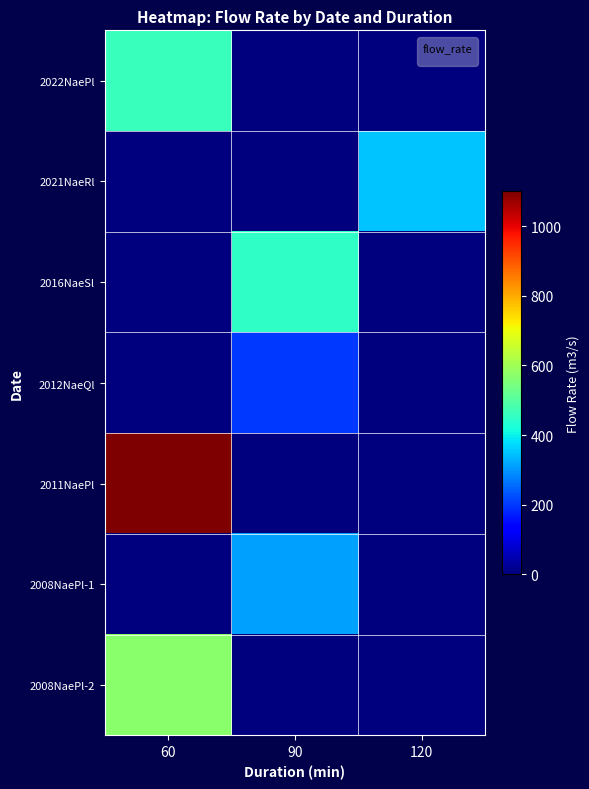

Reading left to right, extract all data points from this chart.

2022NaePl: 60=460	90=0	120=0
2021NaeRl: 60=0	90=0	120=350
2016NaeSl: 60=0	90=450	120=0
2012NaeQl: 60=0	90=200	120=0
2011NaePl: 60=1100	90=0	120=0
2008NaePl-1: 60=0	90=310	120=0
2008NaePl-2: 60=570	90=0	120=0